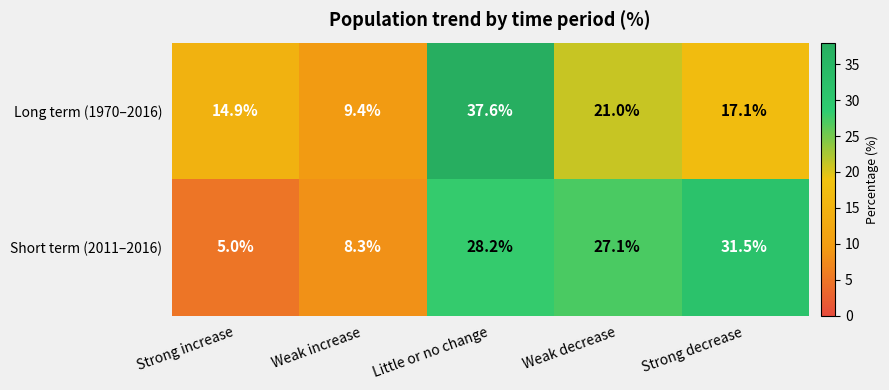

Which series changed the most between Little or no change and Strong decrease?

Long term (1970–2016)